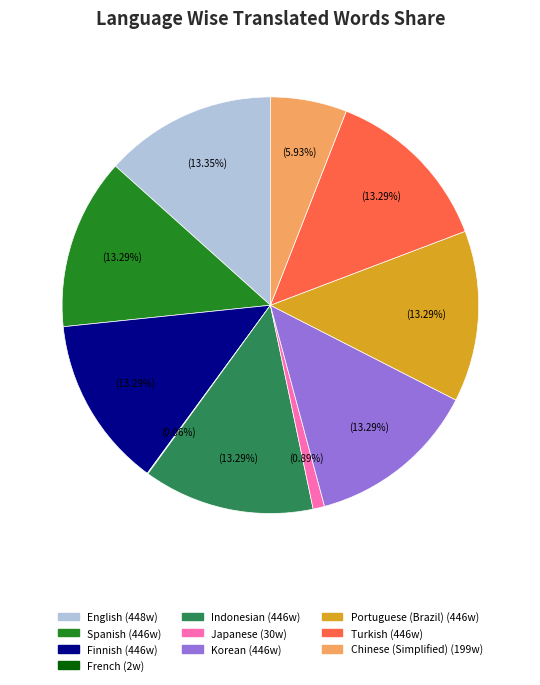

Is there any slice that represents more than half of the pie?

No